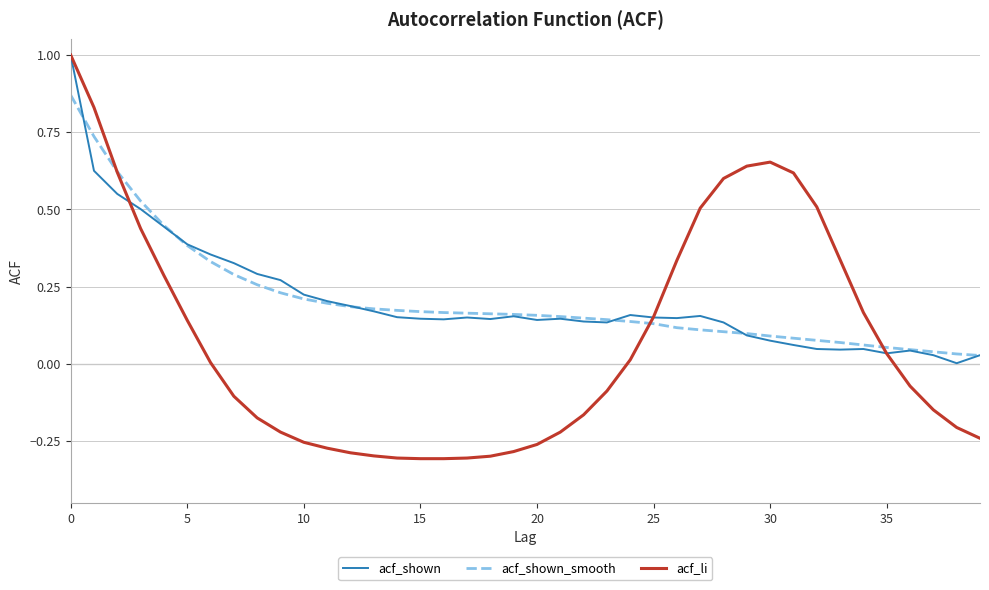

Which series has the largest range (max minus min)?

acf_li